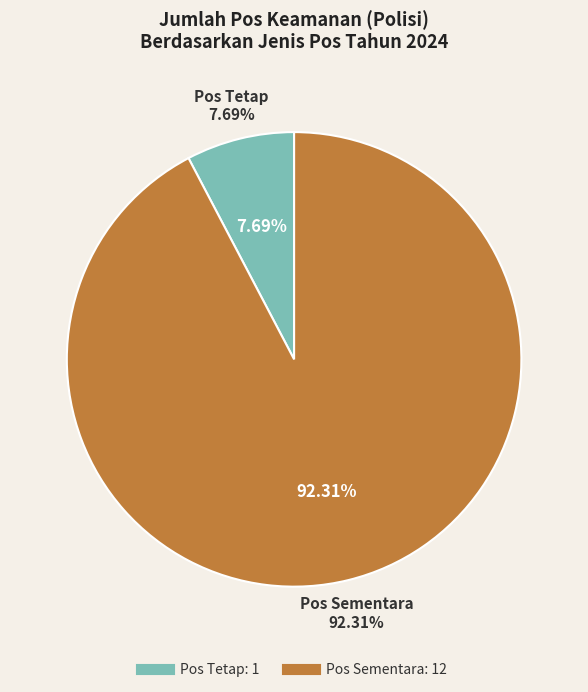

How many segments does this pie chart have?

2